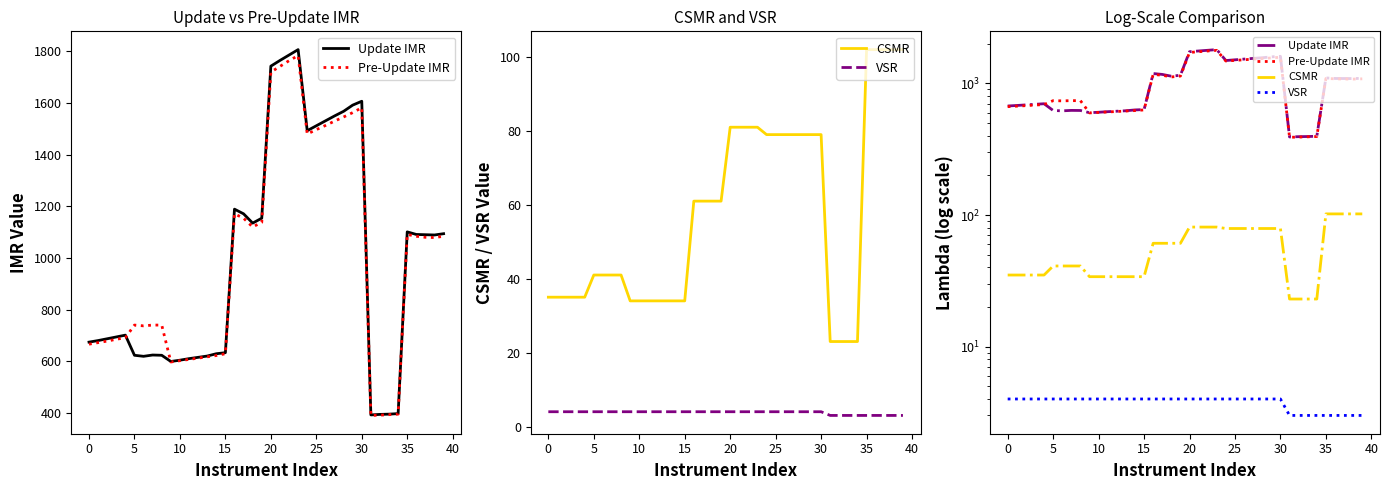

Between 15 and 31, which series saw the biggest shift?

Update IMR